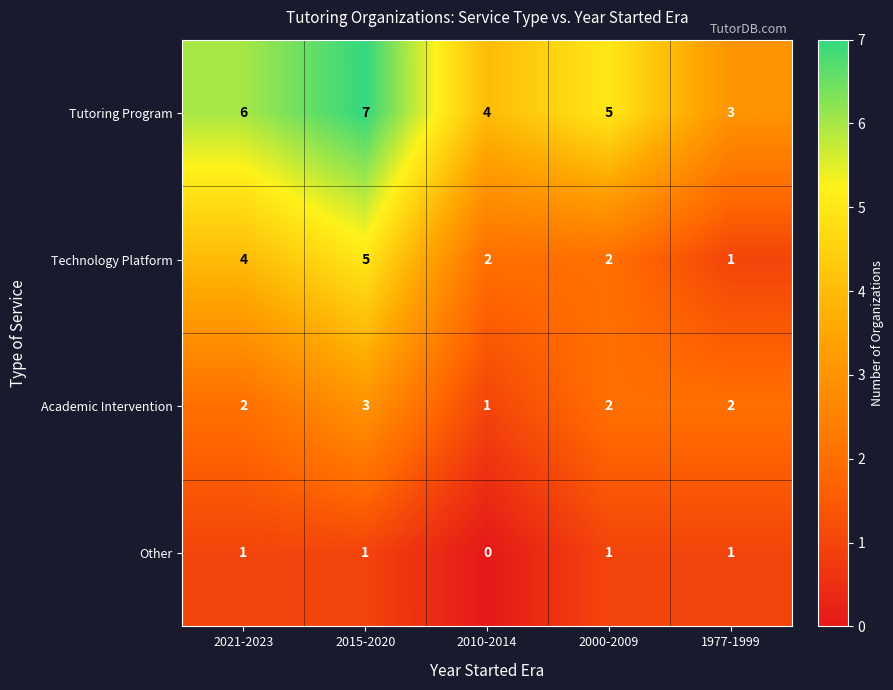

Reading right to left, list all the values displayed in this chart.

Tutoring Program: 3	5	4	7	6
Technology Platform: 1	2	2	5	4
Academic Intervention: 2	2	1	3	2
Other: 1	1	0	1	1